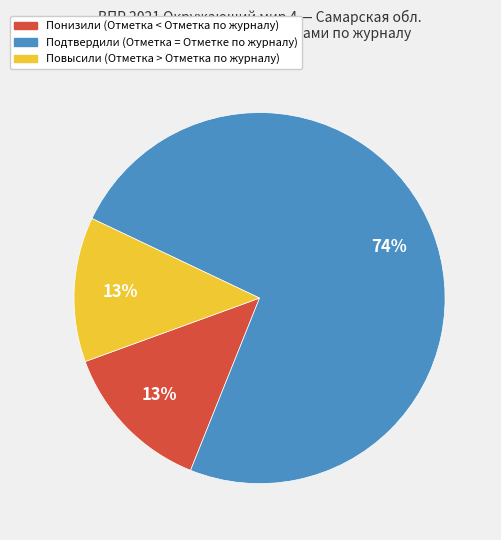

Count the number of slices in the pie.

3